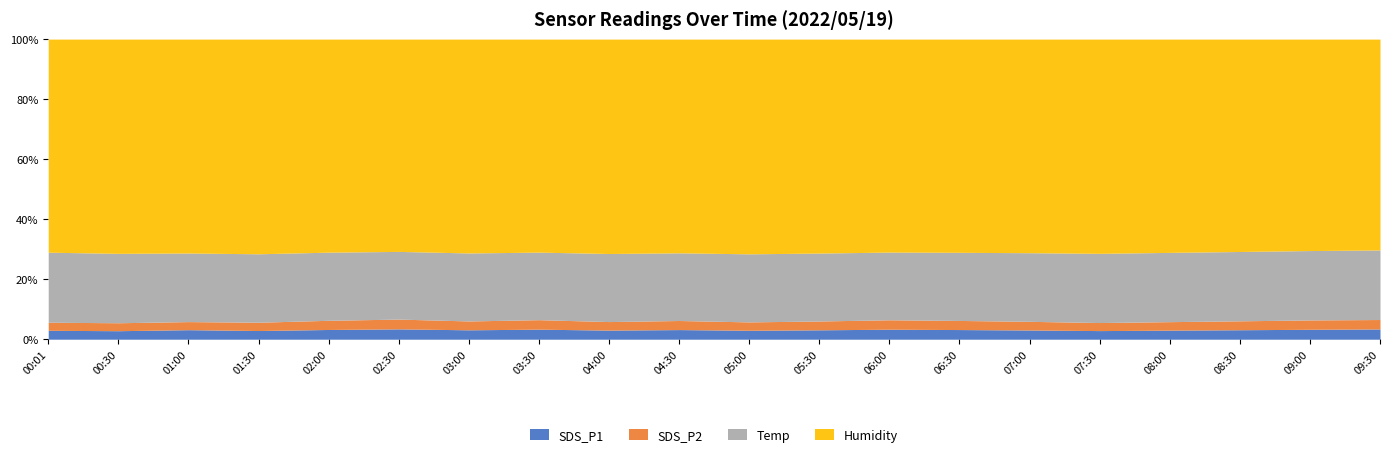

True or false: Temp and Humidity cross at least once.

False